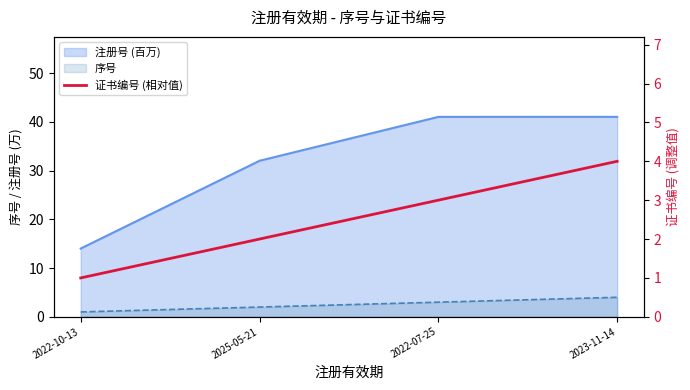

Approximately how many times larger is the value at 2022-10-13 compared to 2022-07-25?

0.3